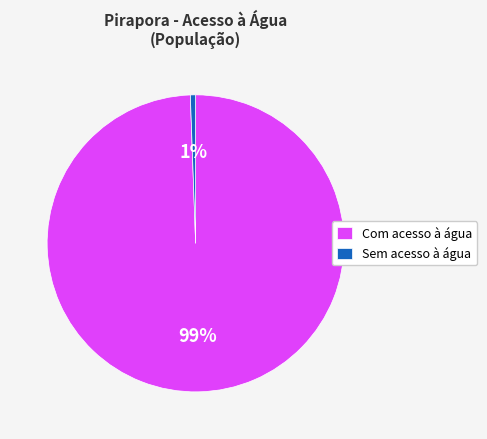

How many segments does this pie chart have?

2